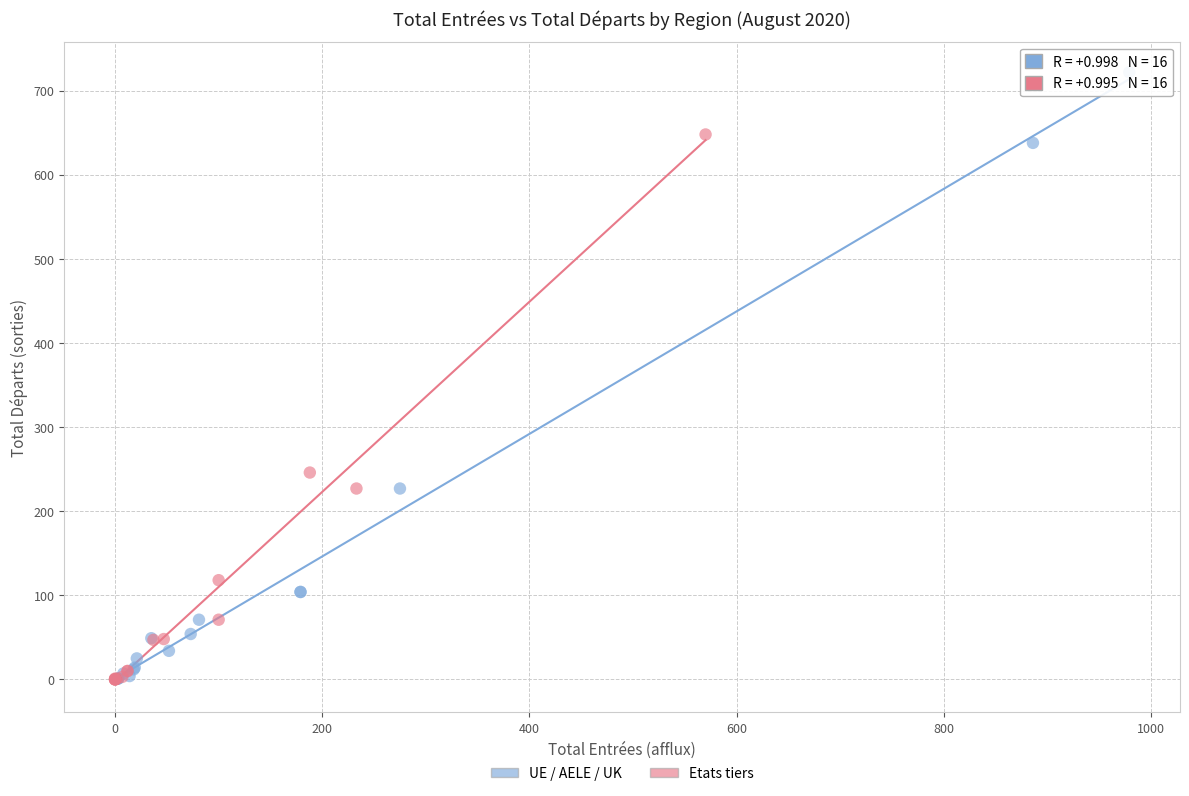

Which series contains the highest Y value?

UE / AELE / UK